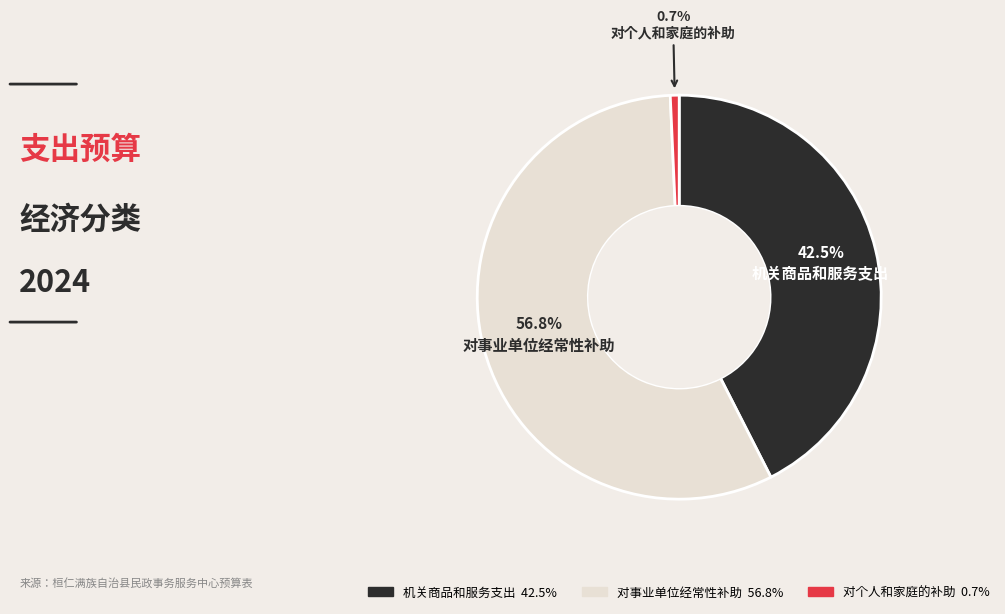

The 机关商品和服务支出 slice represents 31% of the pie. True or false?

False